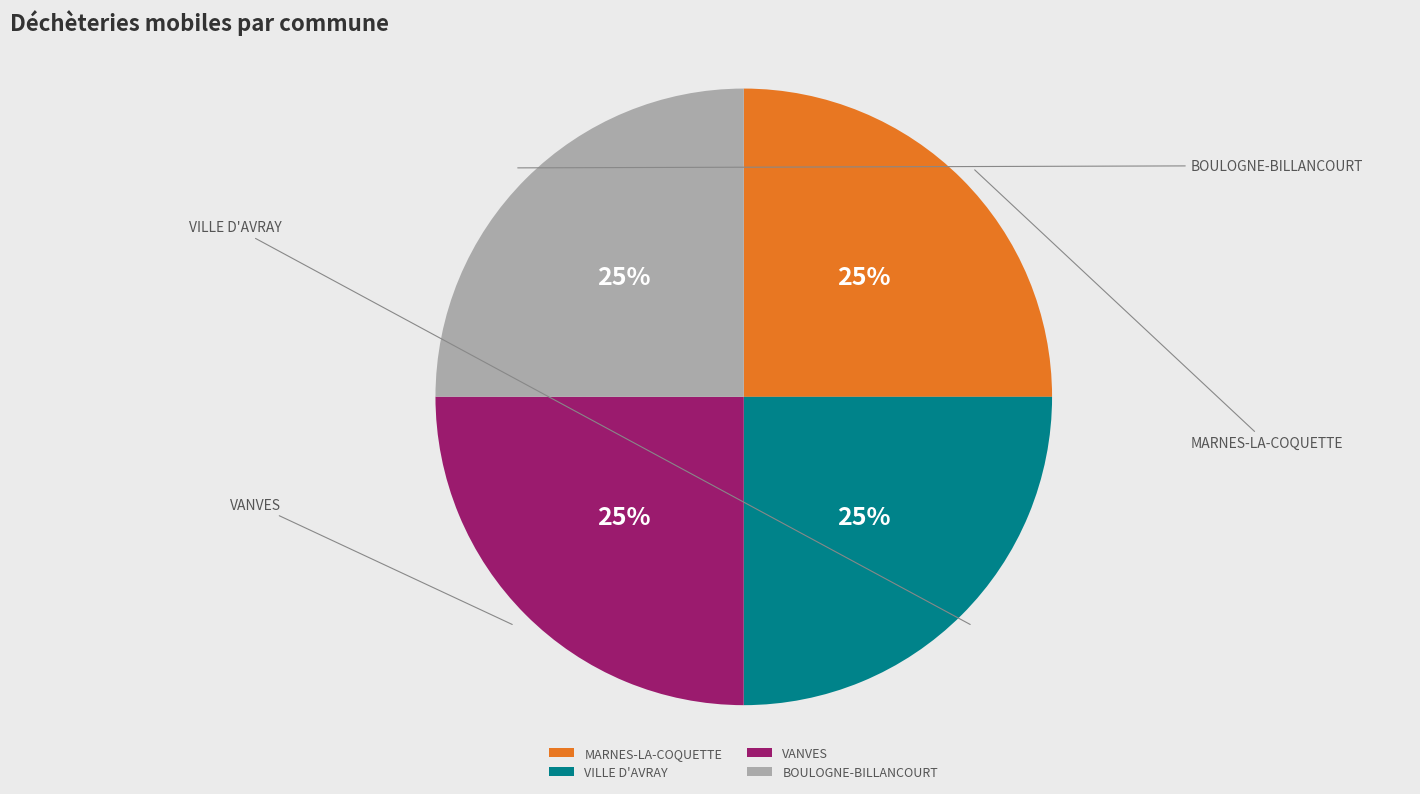

What percentage is the MARNES-LA-COQUETTE slice, to the nearest percent?

25%